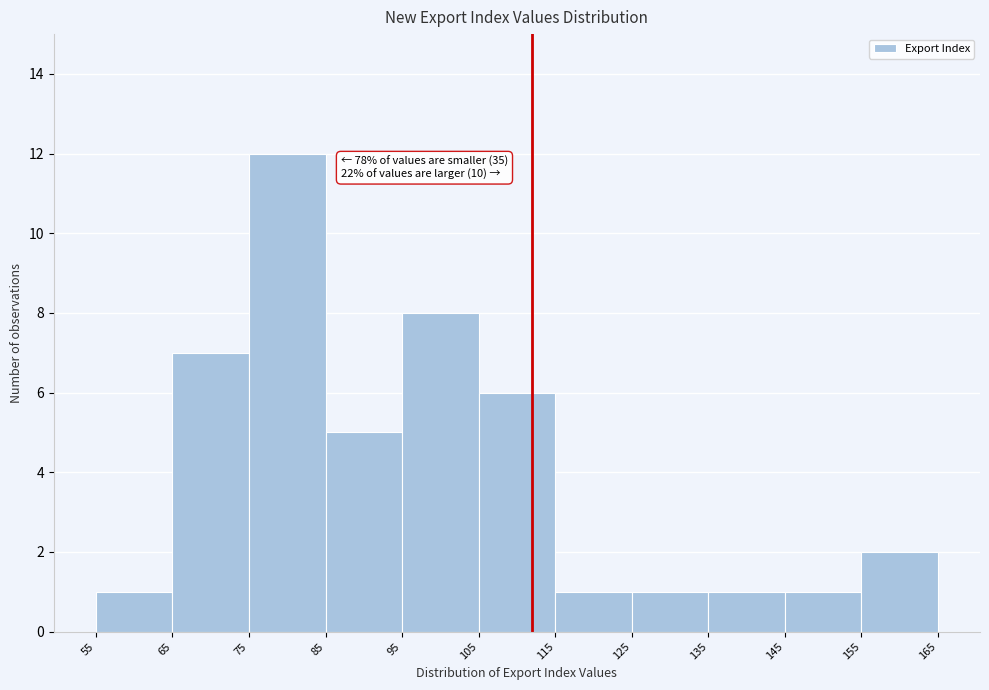

Over which range of the x-axis is the bar tallest?

75 to 85